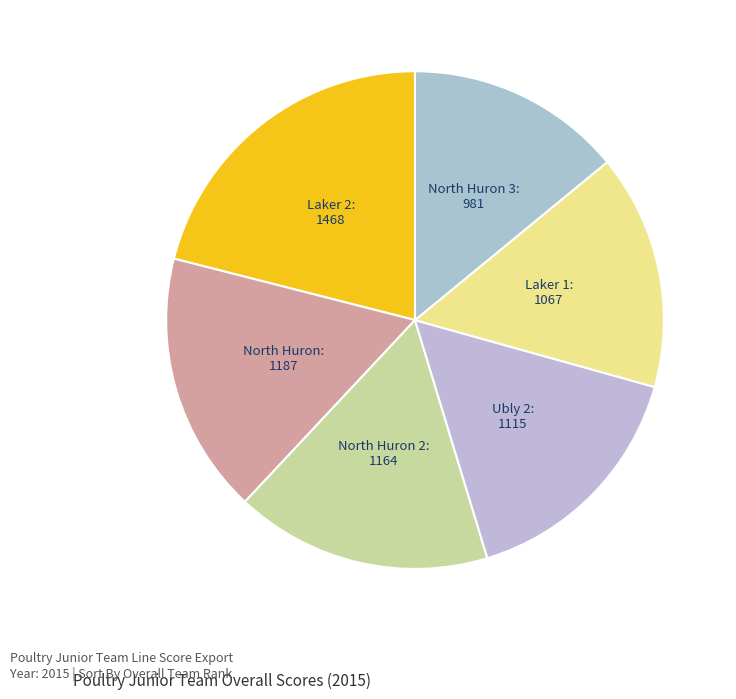

Count the number of slices in the pie.

6